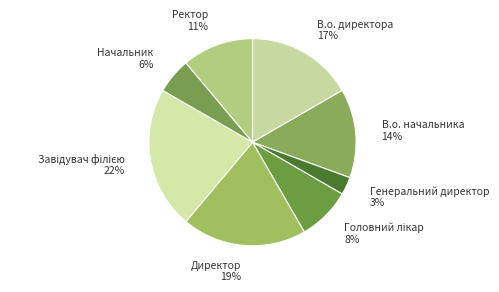

Do Генеральний директор and Директор together represent more than half of the pie?

No